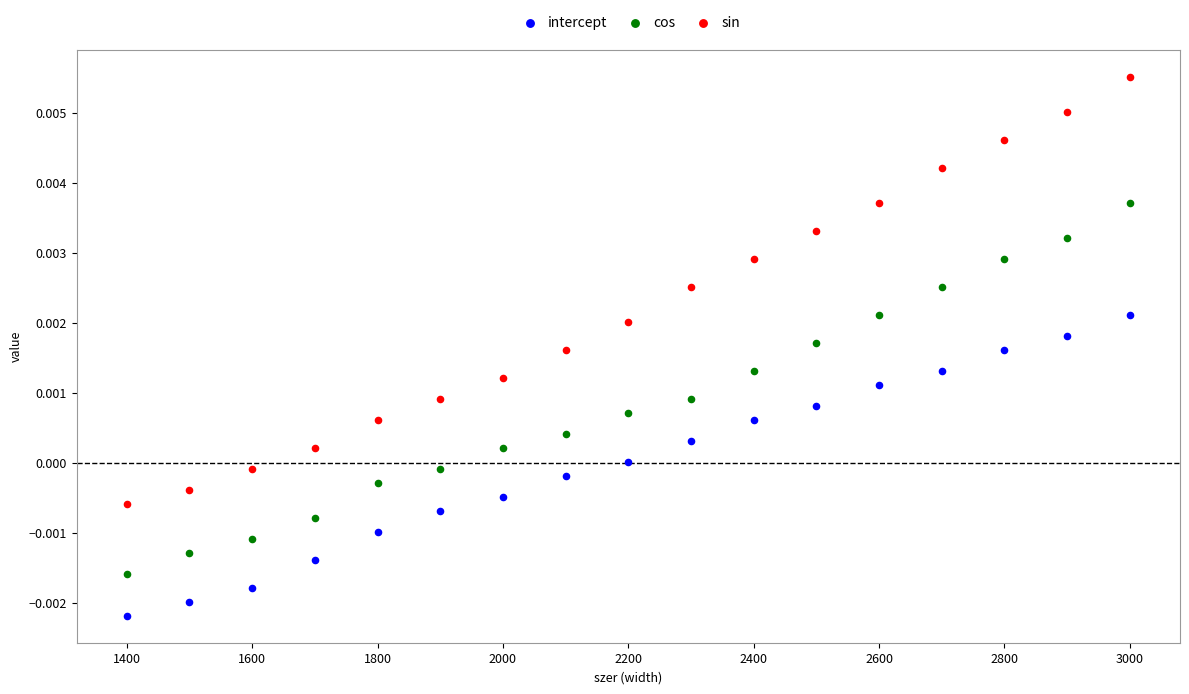

Which series reaches the minimum Y coordinate?

intercept